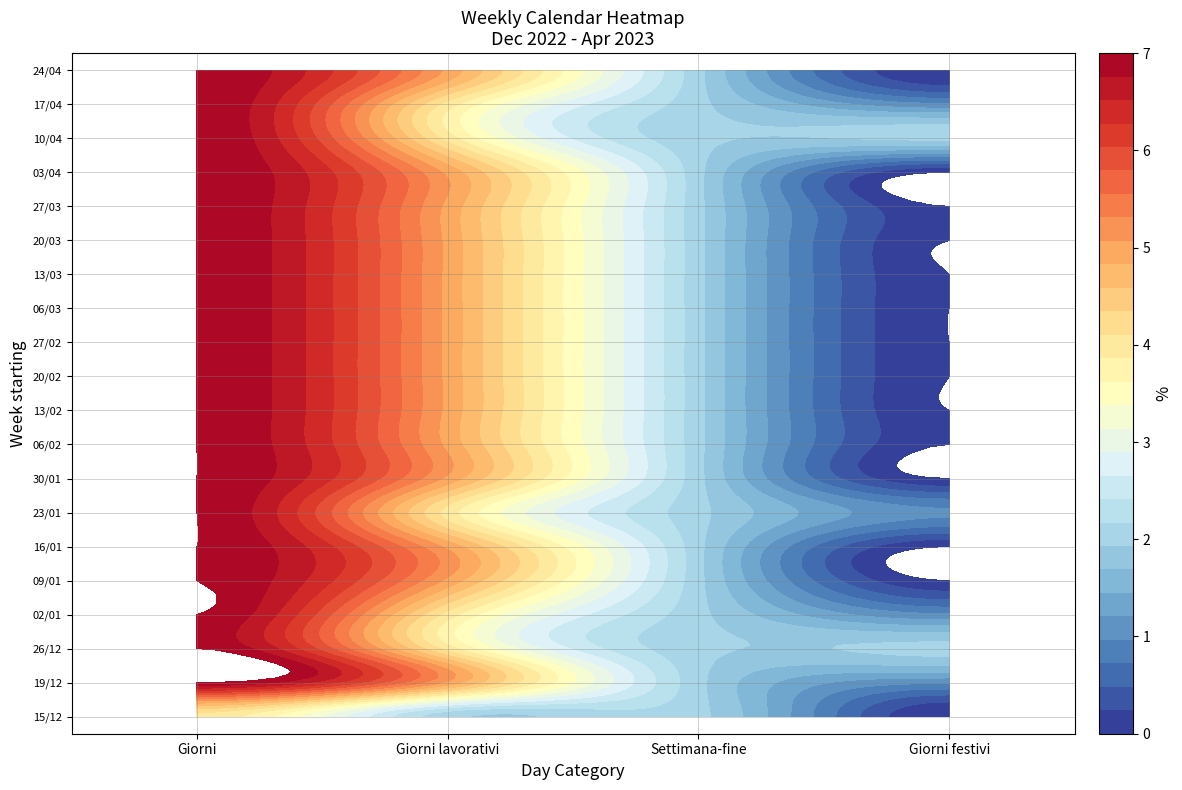

At how many categories does at least one series exceed 4?

2